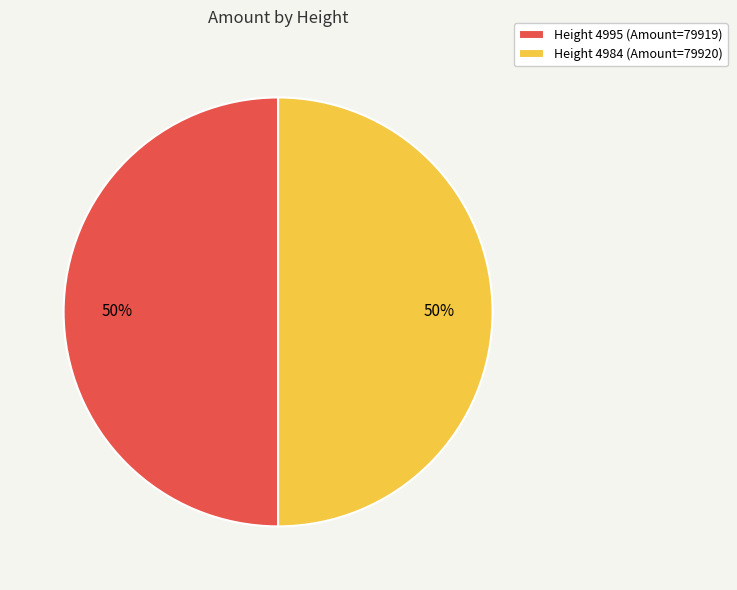

How many slices are in this pie chart?

2